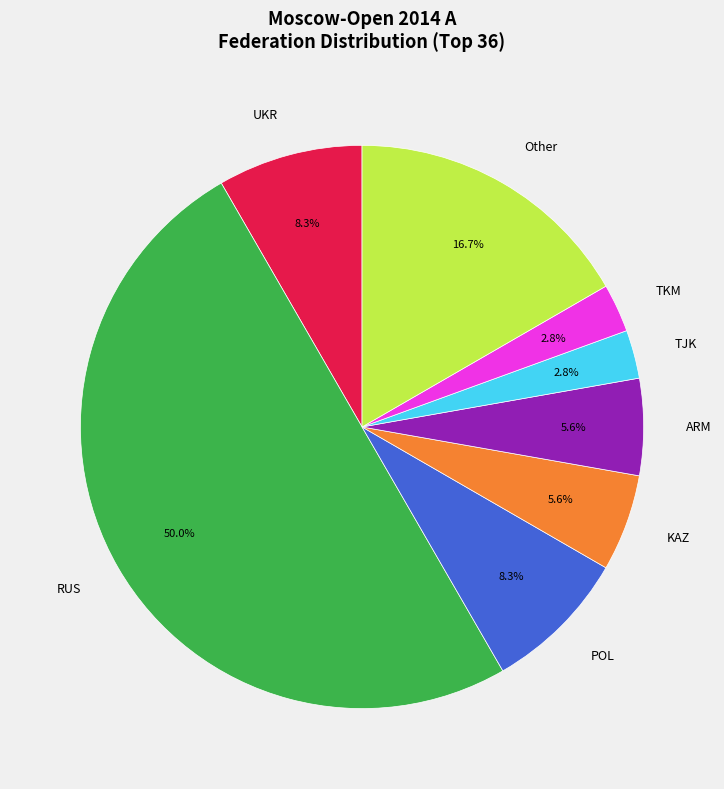

Does TKM represent more than half of the total?

No